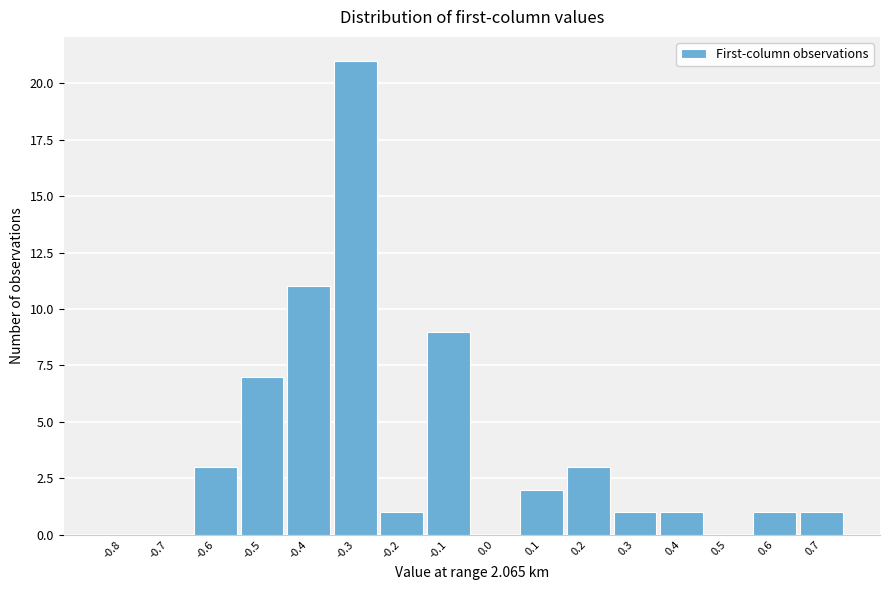

Reading left to right, extract all data points from this chart.

-0.8=0	-0.7=0	-0.6=3	-0.5=7	-0.4=11	-0.3=21	-0.2=1	-0.1=9	0.0=0	0.1=2	0.2=3	0.3=1	0.4=1	0.5=0	0.6=1	0.7=1